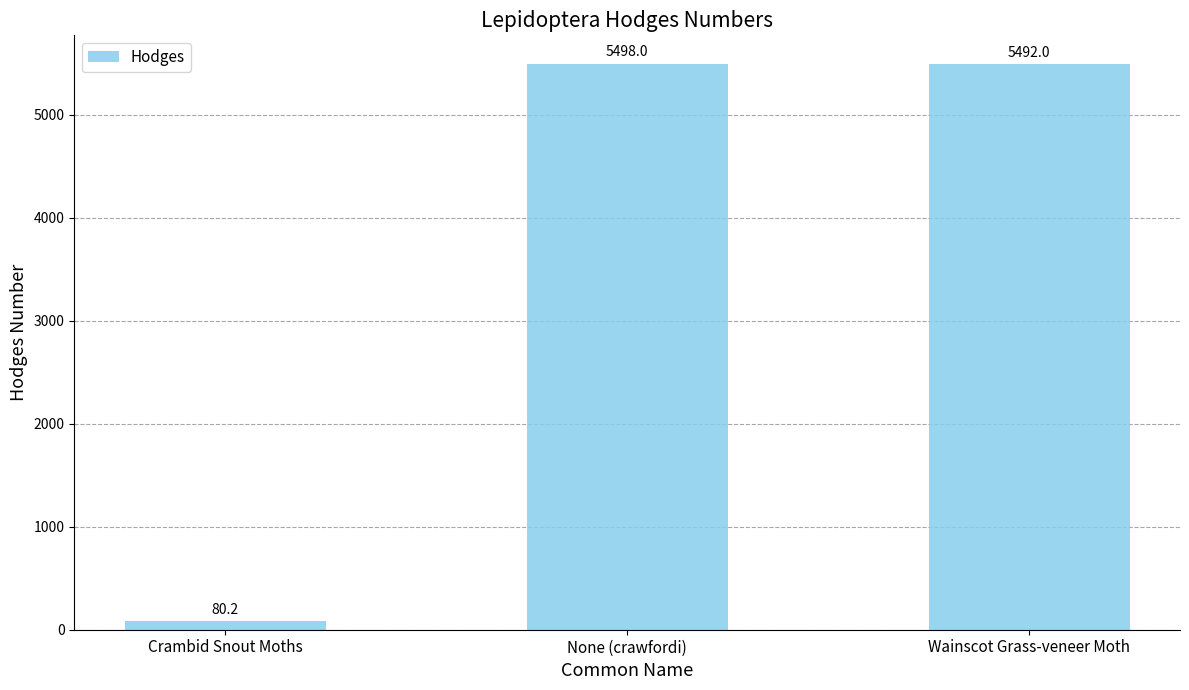

Are the bars horizontal?

No